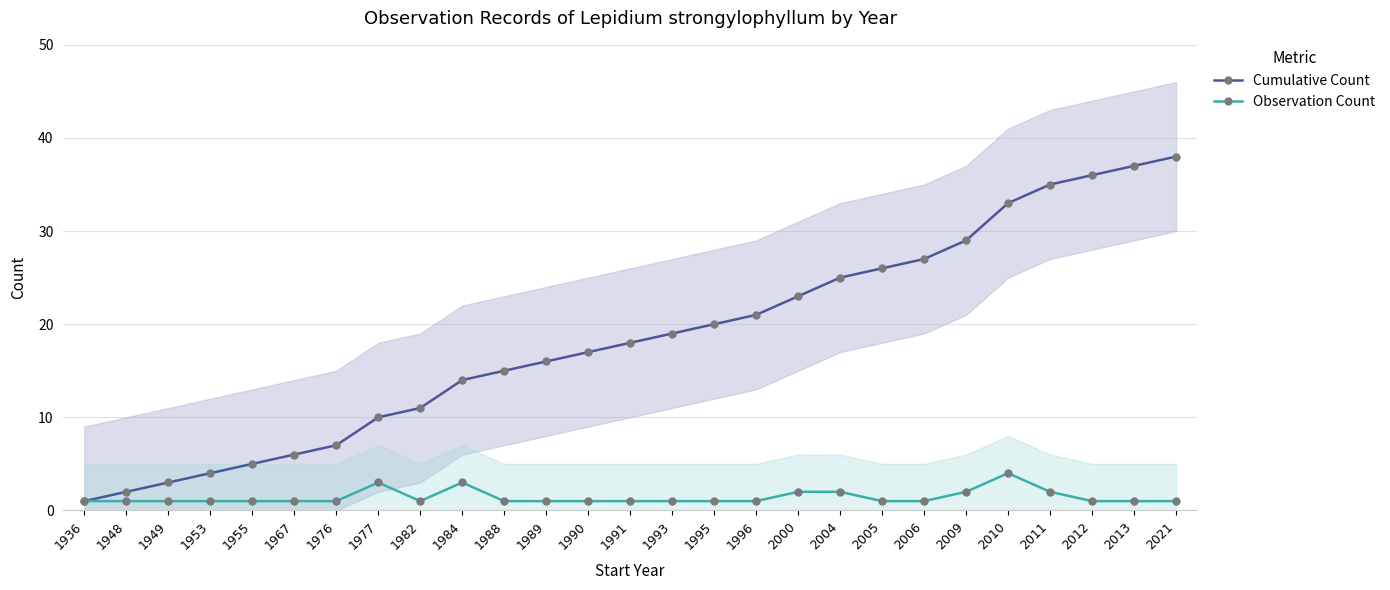

What is the minimum value for Observation Count?

1